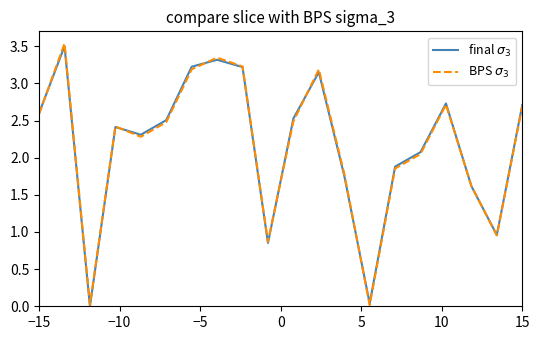

At how many categories does at least one series exceed 3?

5